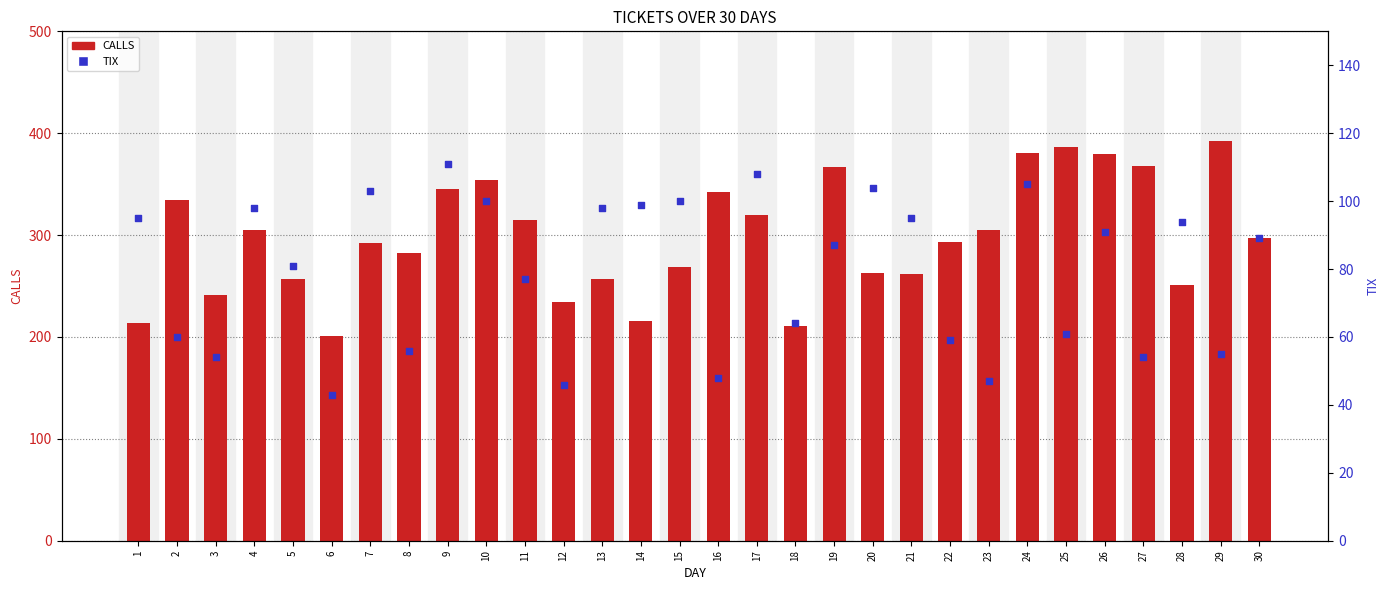

What is the total value across all series at 21?

357